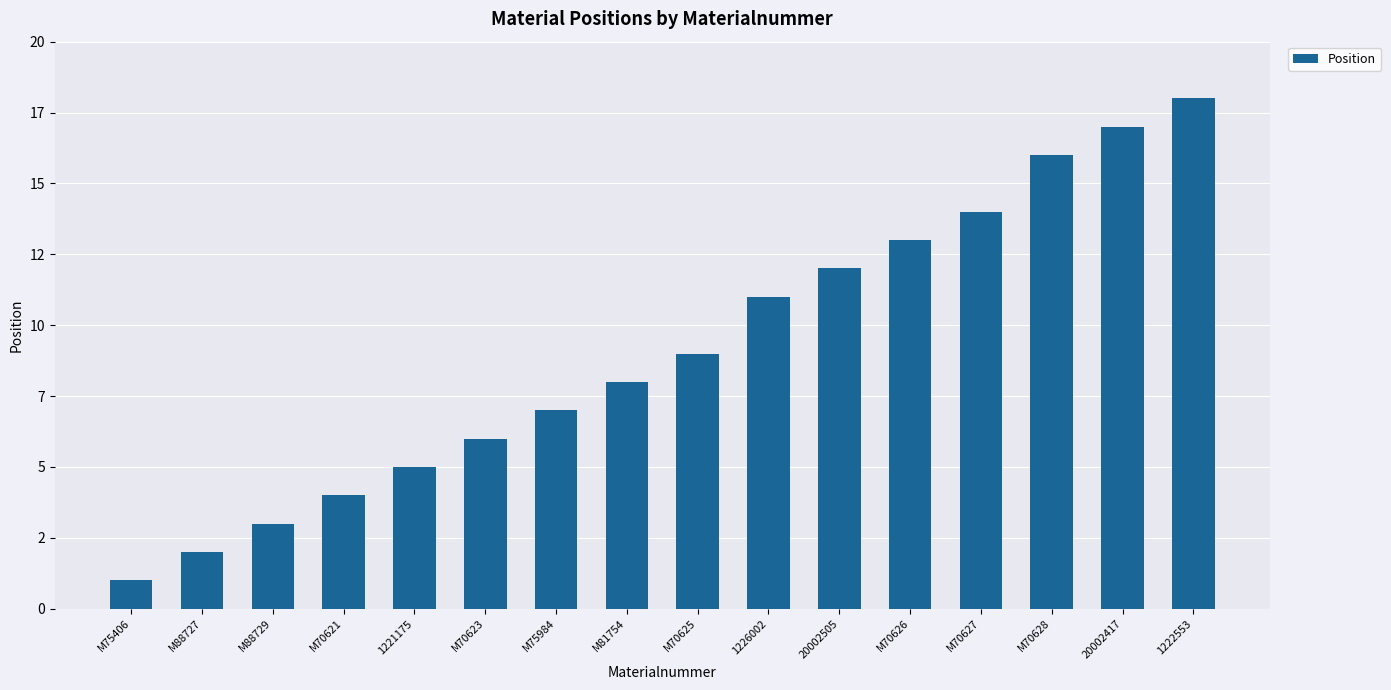

Are the bars horizontal?

No